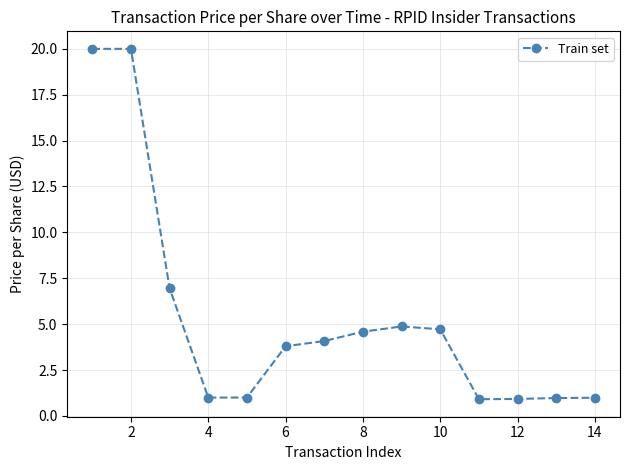

What is the smallest value displayed?

0.9